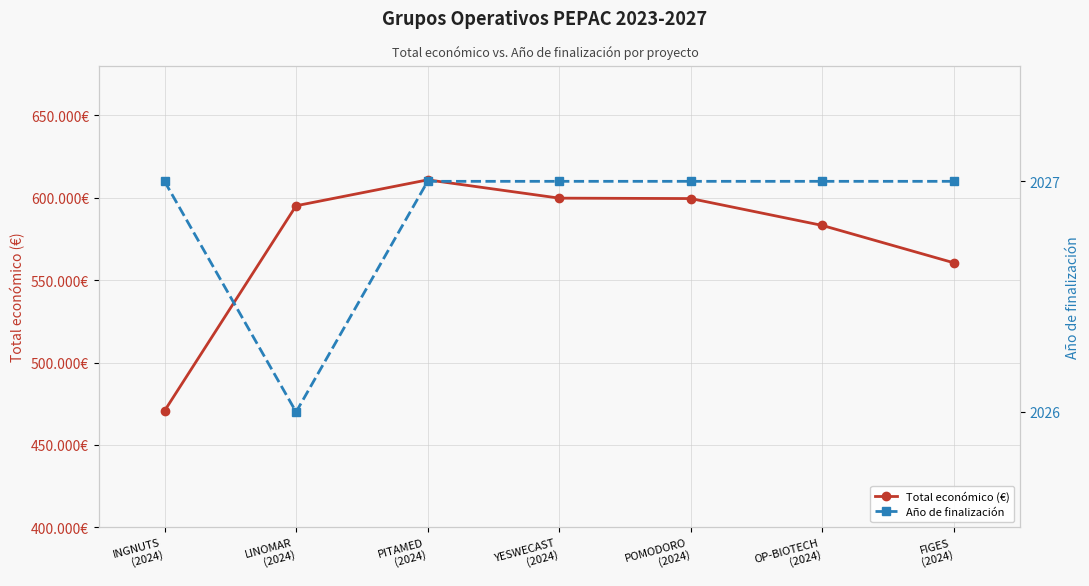

Is this an area chart (filled region under the line)?

No